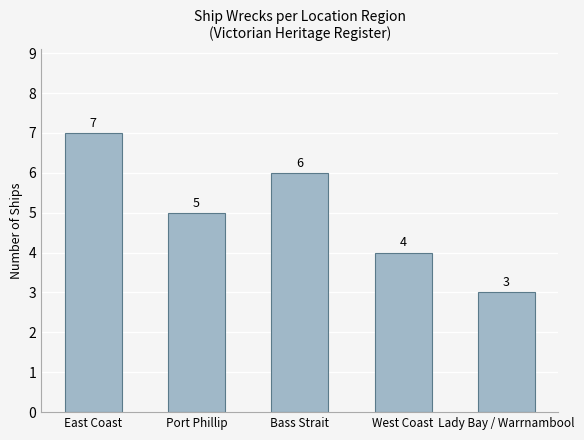

Reading left to right, transcribe all the data shown in this chart.

7	5	6	4	3